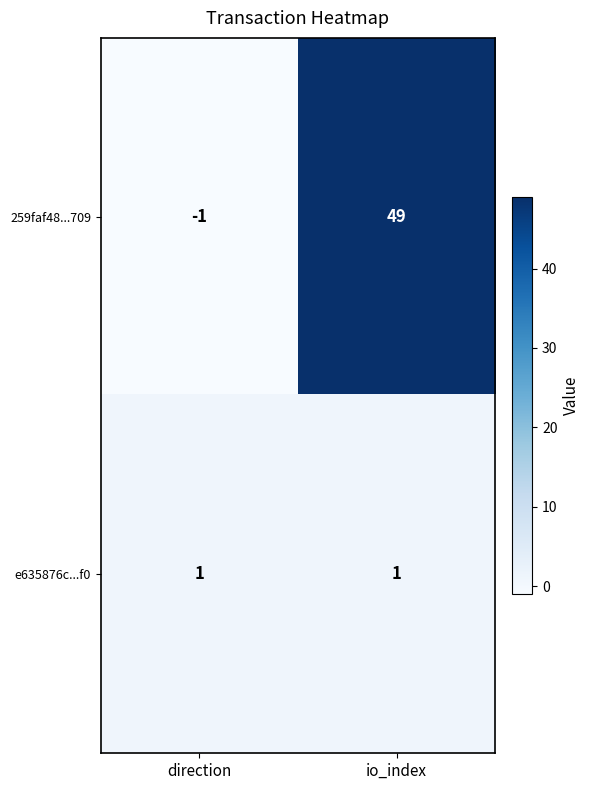

List the series in order of their overall mean, lowest first.

e635876c...f0, 259faf48...709